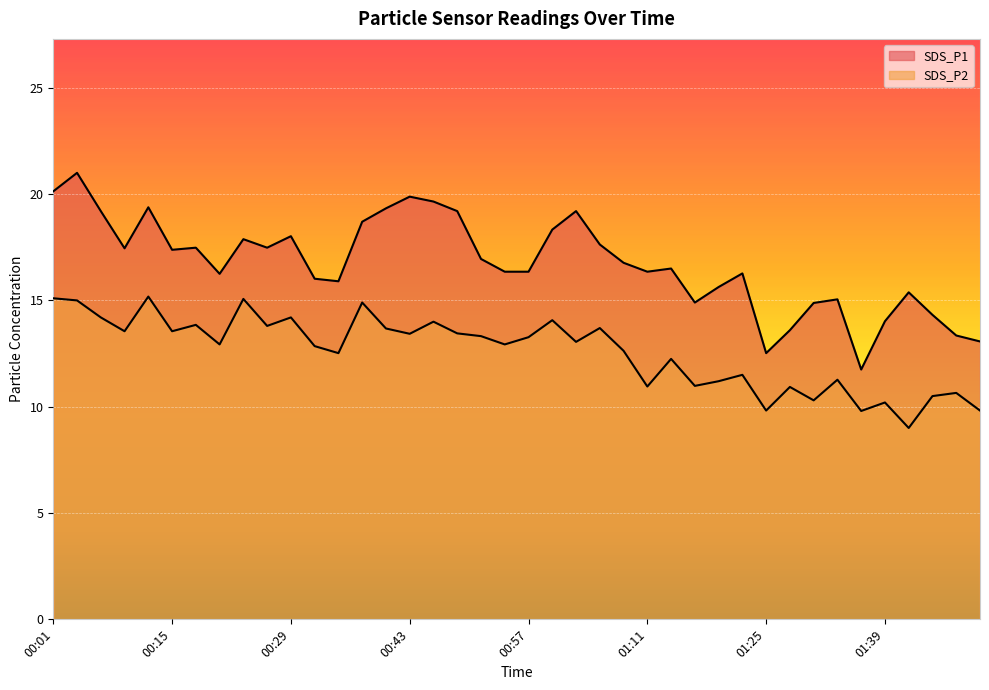

What is the difference between the highest and lowest values at 00:07?

5.0